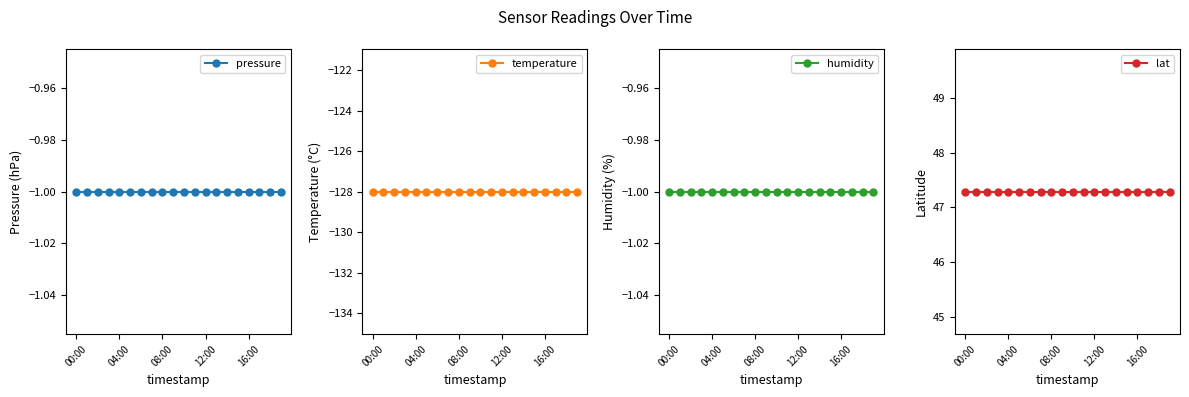

Rank the categories by temperature value from lowest to highest.

00:00, 04:00, 08:00, 12:00, 16:00, 5, 6, 7, 8, 9, 10, 11, 12, 13, 14, 15, 16, 17, 18, 19